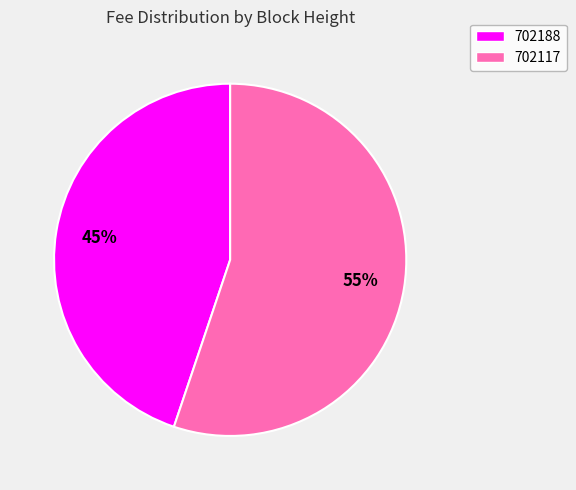

Does 702188 represent more than half of the total?

No